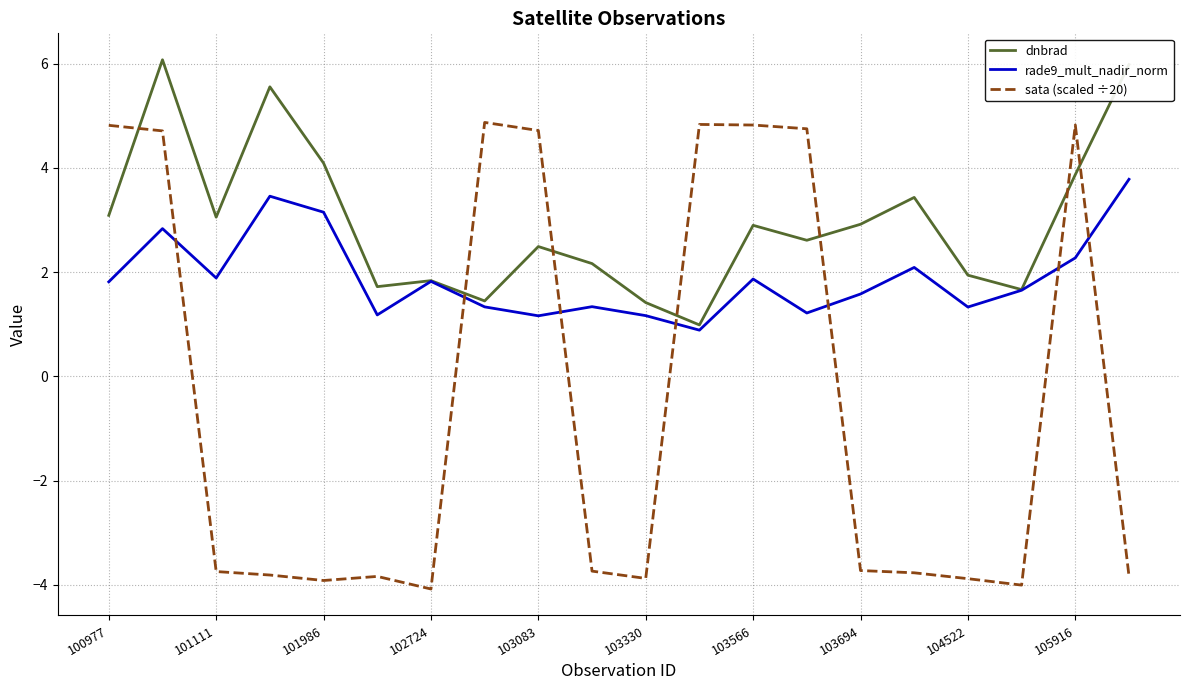

Which series has the widest spread of values?

sata (scaled ÷20)